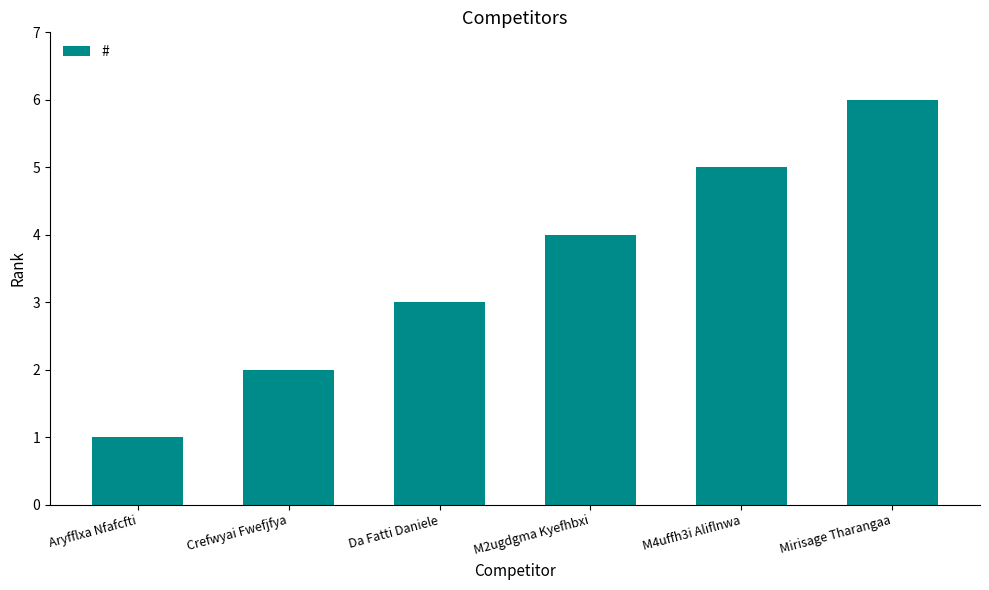

Rank the categories by value from highest to lowest.

Mirisage Tharangaa, M4uffh3i Aliflnwa, M2ugdgma Kyefhbxi, Da Fatti Daniele, Crefwyai Fwefjfya, Aryfflxa Nfafcfti